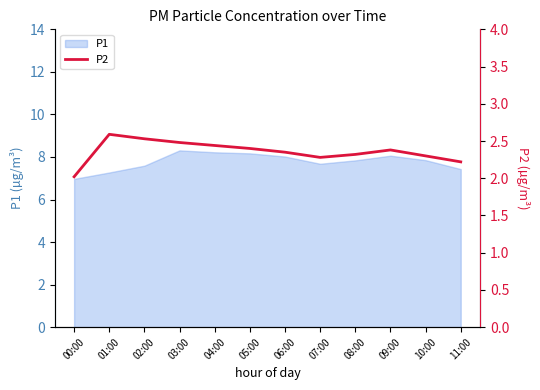

Which category has the lowest value in the P1 series?

00:00